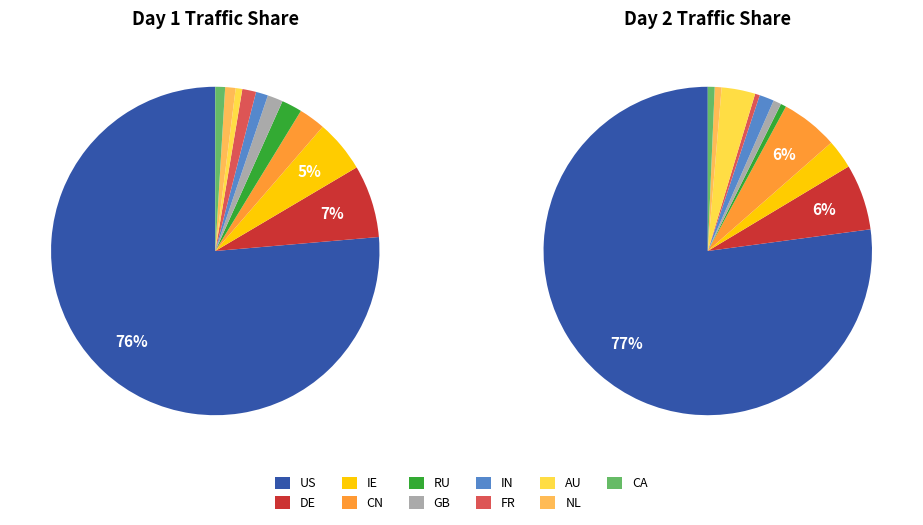

Does any single category account for the majority?

Yes